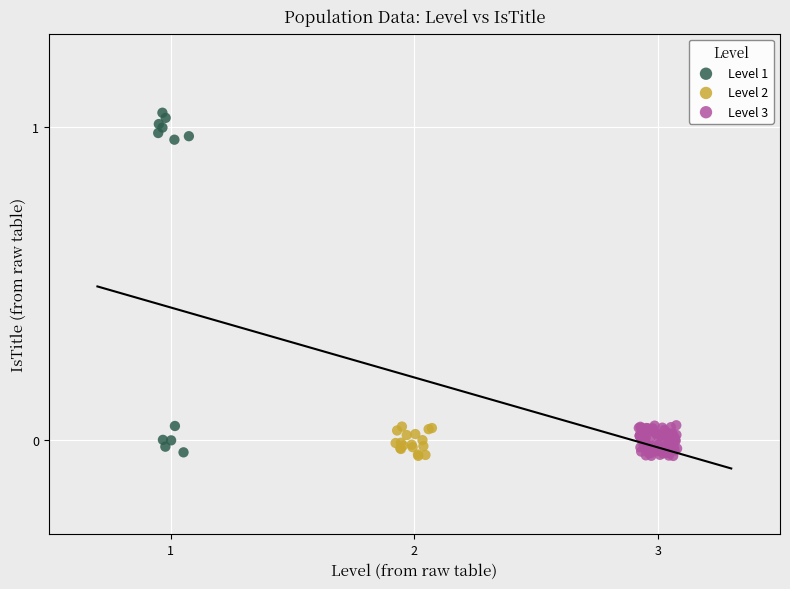

Which series contains the highest Y value?

Level 1